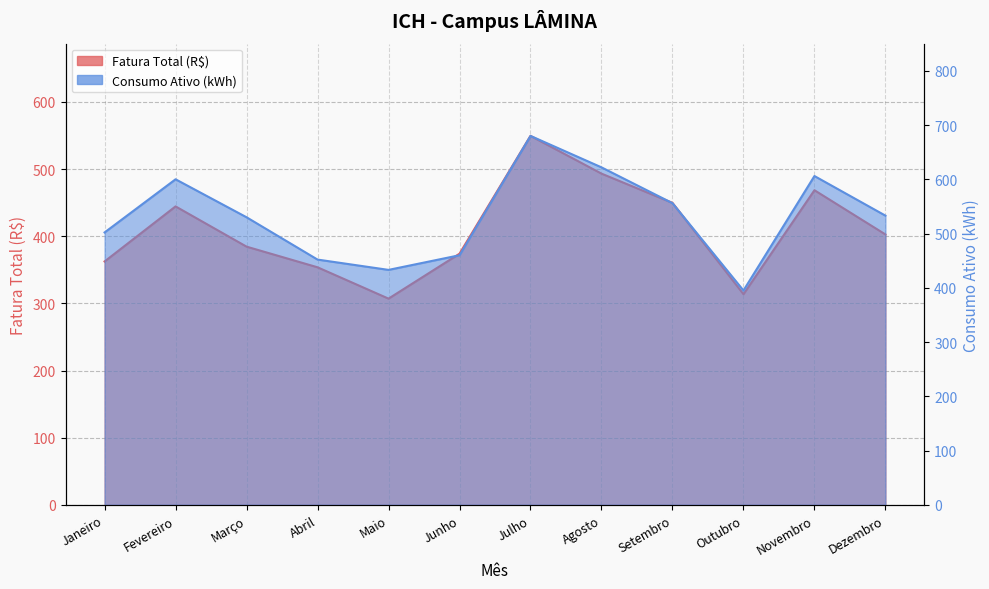

What is the value of the Consumo Ativo (kWh) point at the 7th from the left?

680.0